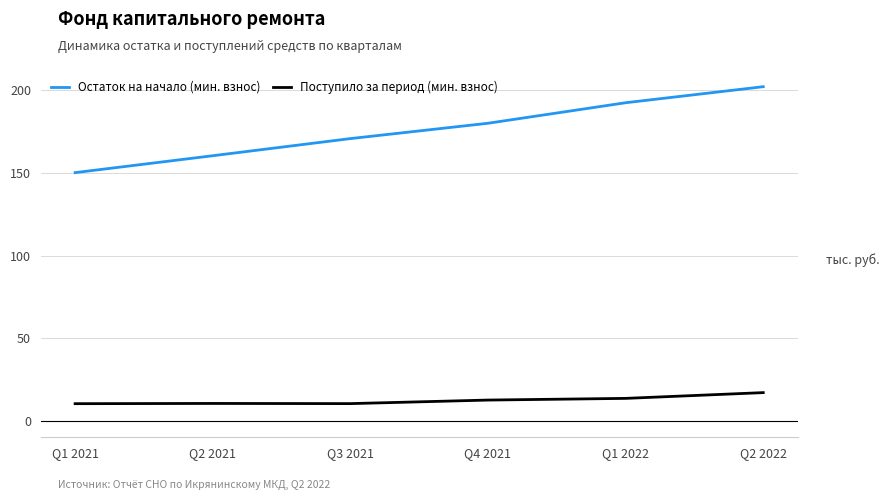

Which category has the highest value in the Остаток на начало (мин. взнос) series?

Q2 2022